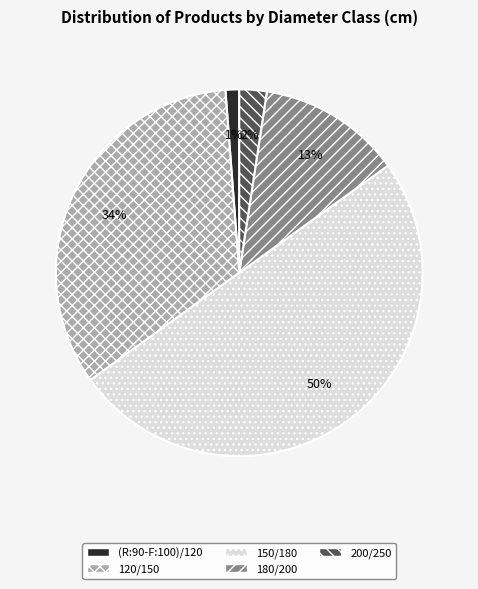

Which has a higher value, 180/200 or (R:90-F:100)/120?

180/200